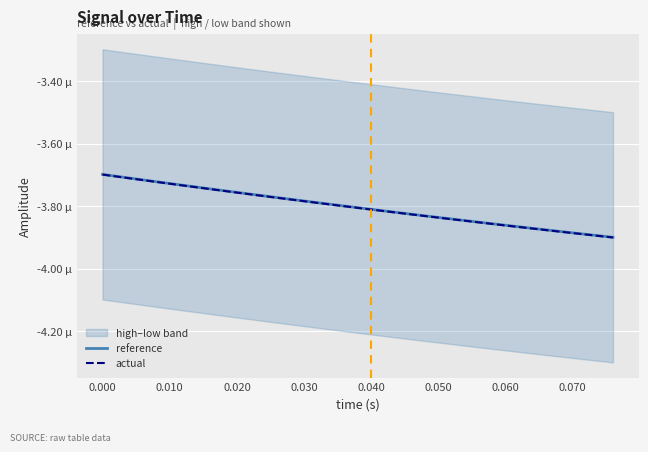

The reference series shows -0.0 at 0.040. True or false?

False